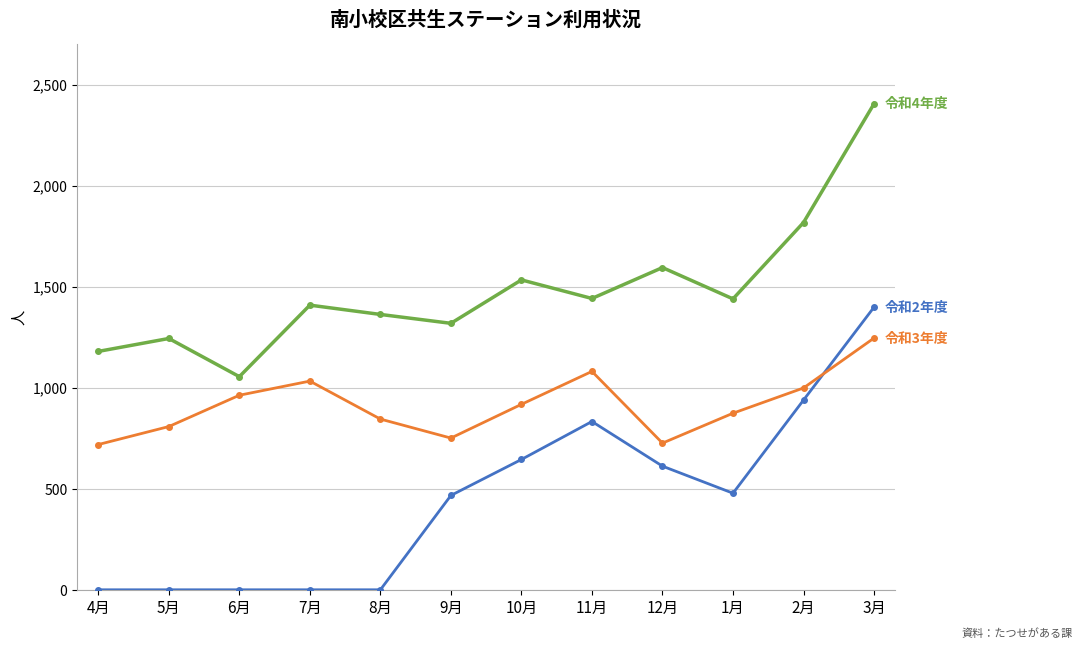

What is the label of the 12th point from the right?

4月